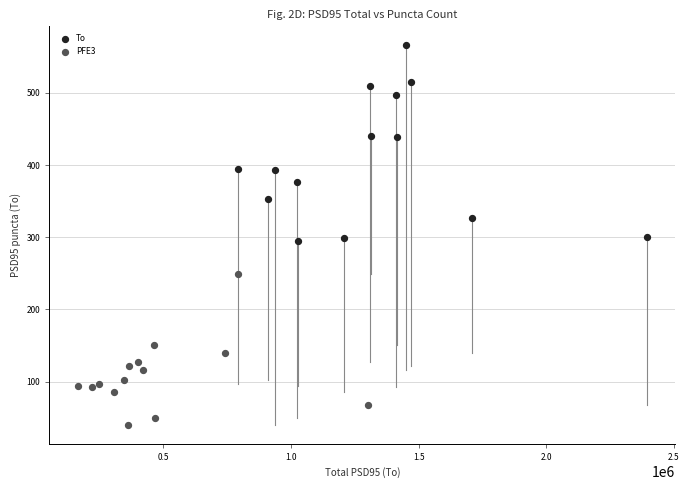

Which series reaches the minimum Y coordinate?

PFE3